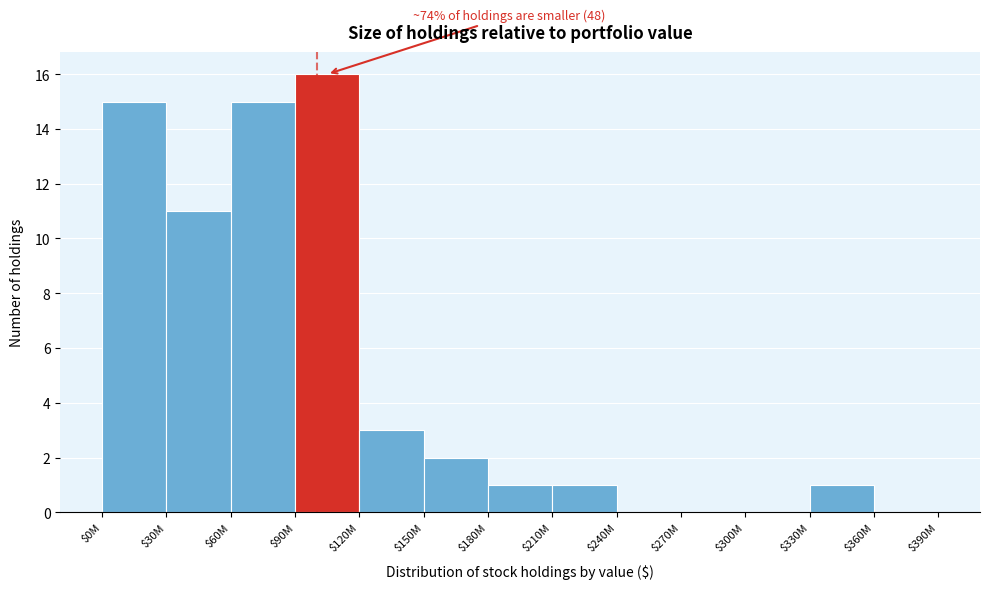

Which label corresponds to the largest value in the chart?

$90M